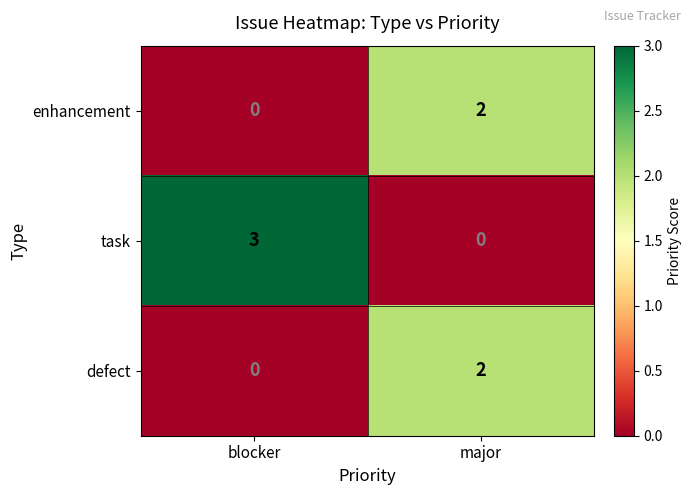

List the labels in order of enhancement value, smallest first.

blocker, major